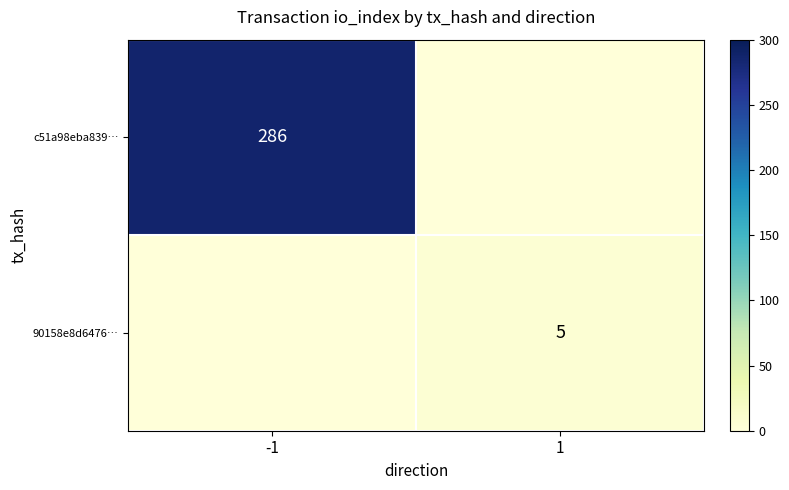

At which label is 90158e8d6476… closest to 2?

-1